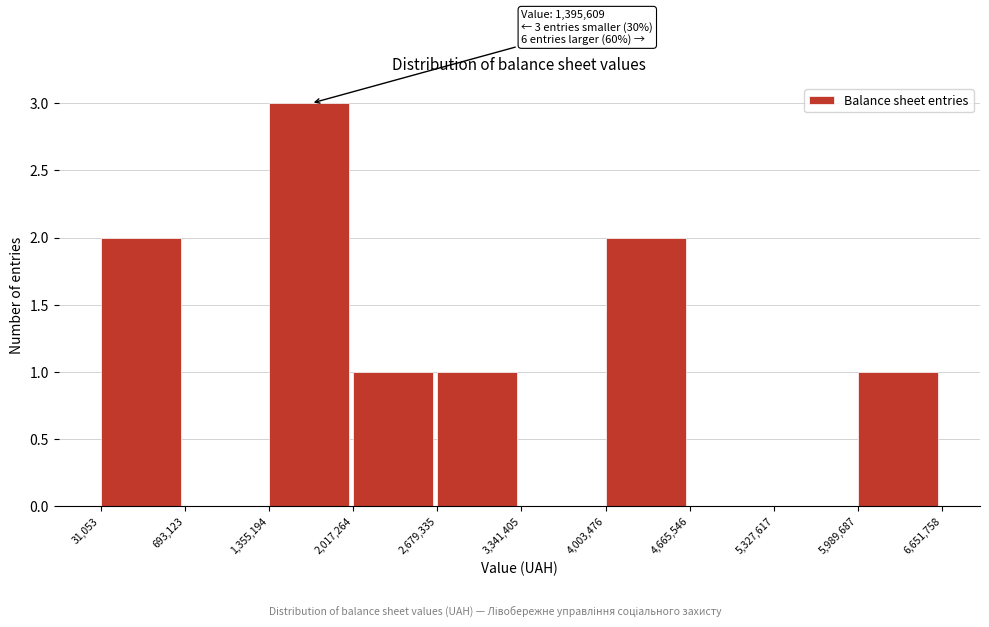

Which range on the x-axis has the tallest bar?

1,355,194 to 2,017,264